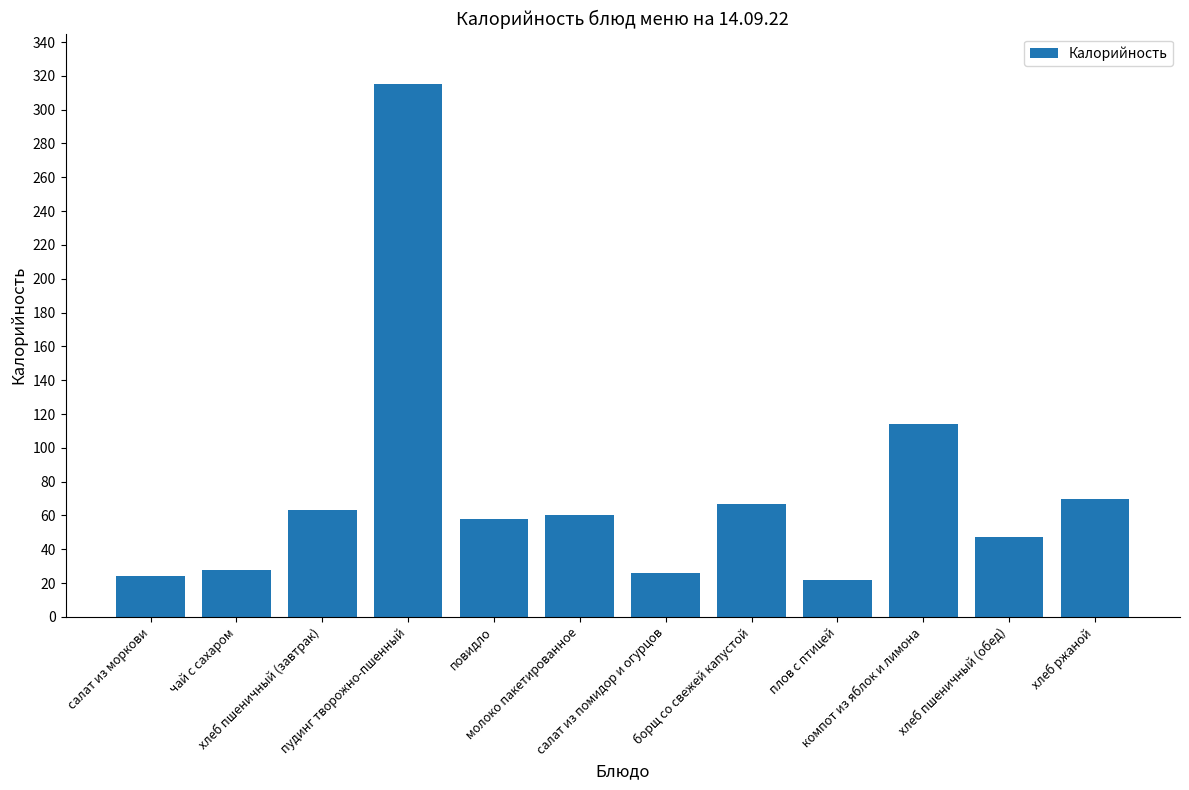

Where is the data nearest to the value 168?

компот из яблок и лимона